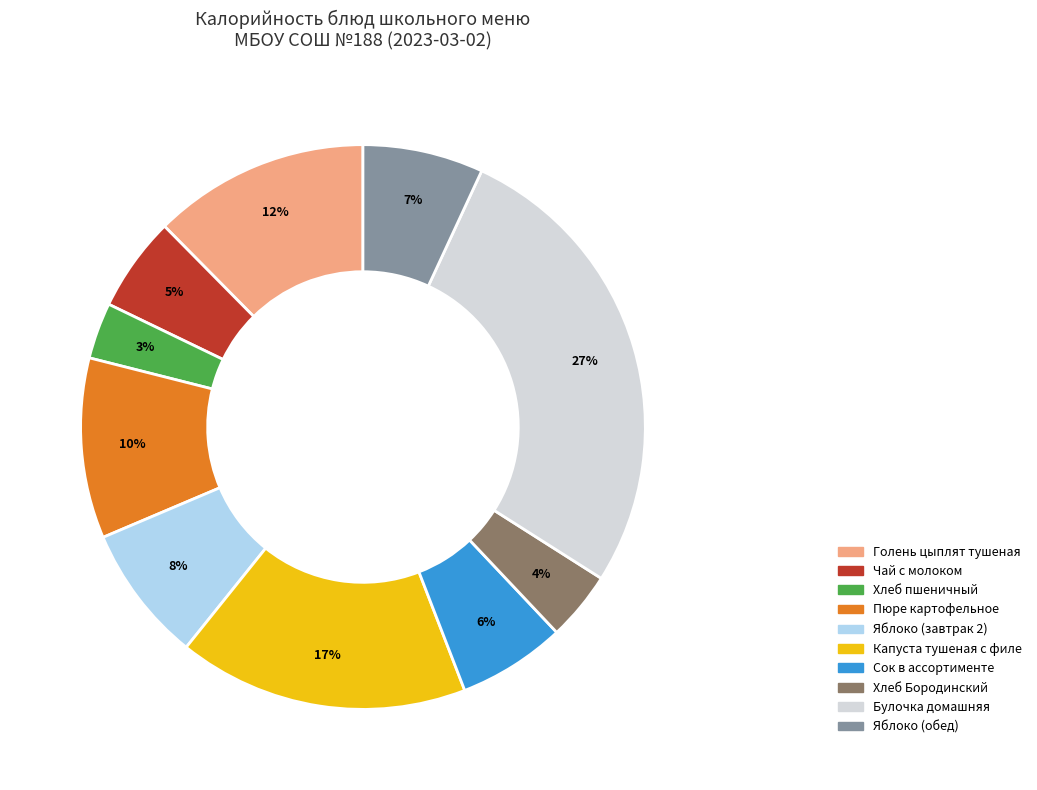

To the nearest percent, what is the difference between the largest and smallest slice percentages?

24%